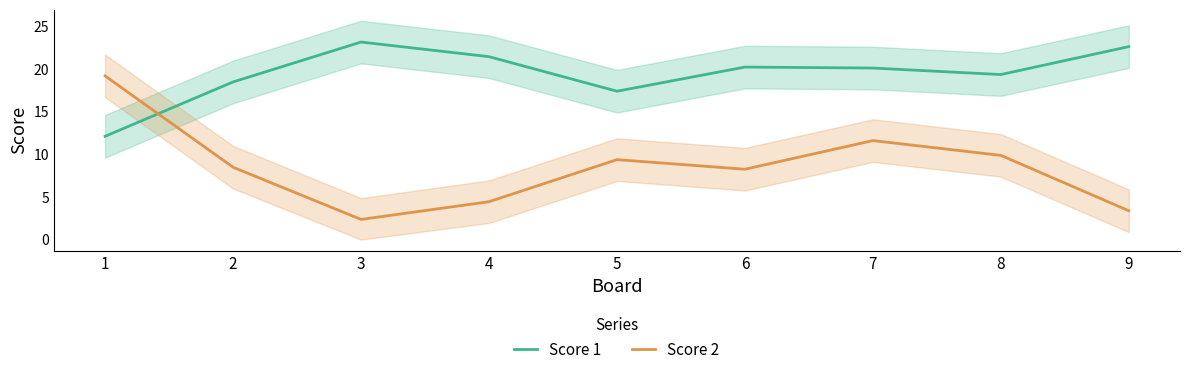

In Score 2, how many points are higher than both neighbors (excluding endpoints)?

2